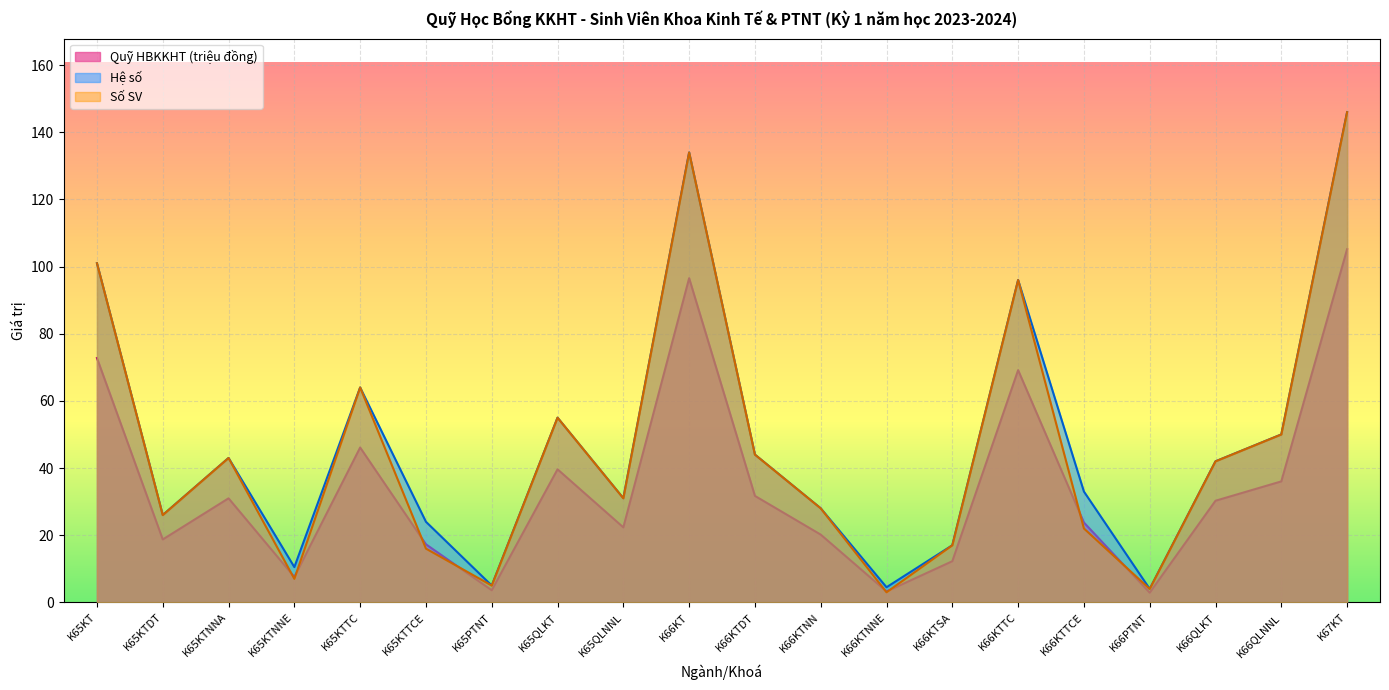

In Số SV, how many points are higher than both neighbors (excluding endpoints)?

5